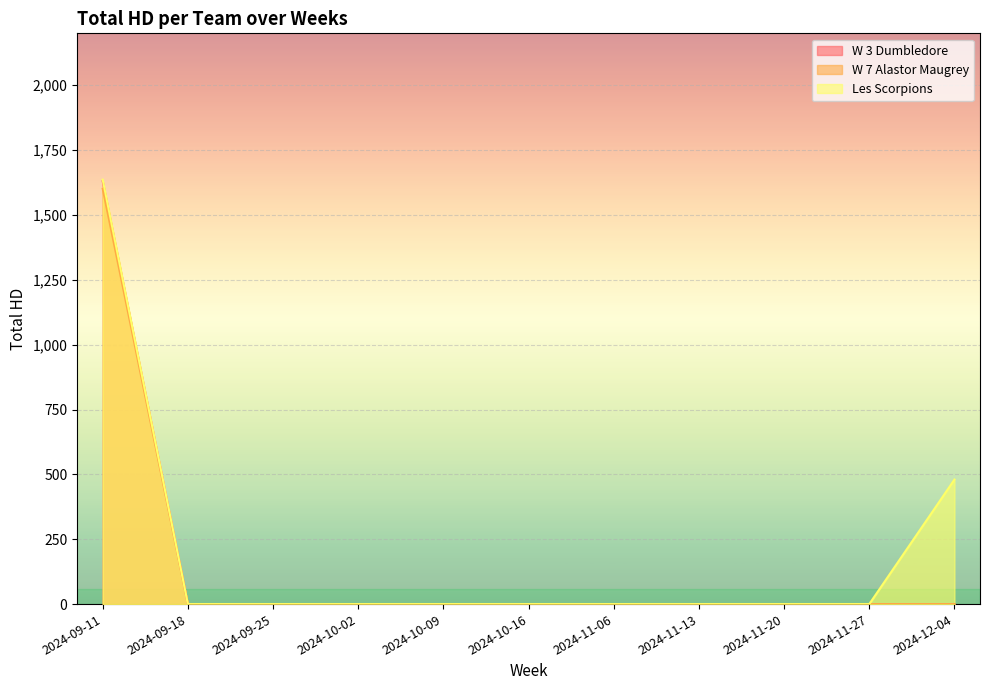

What is the difference between the maximum and minimum values in the Les Scorpions series?

1636